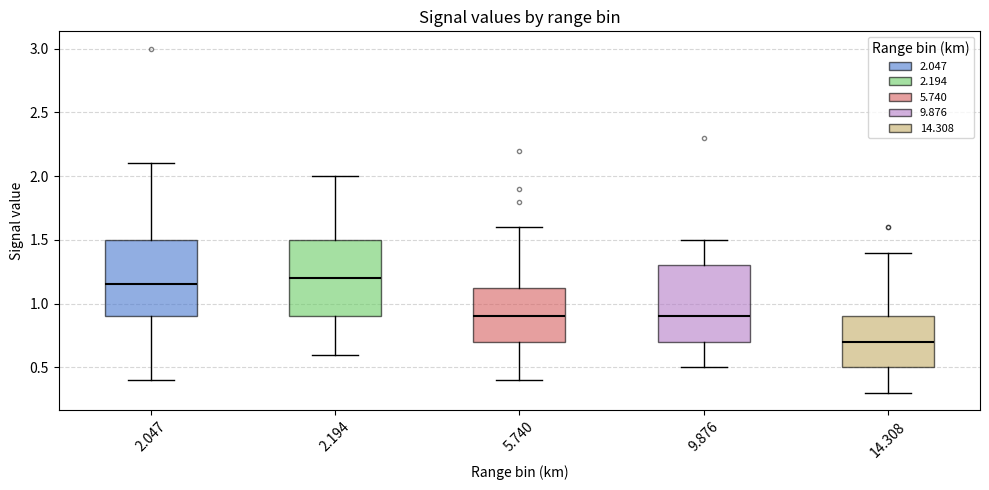

Which box has the highest median line?

2.194